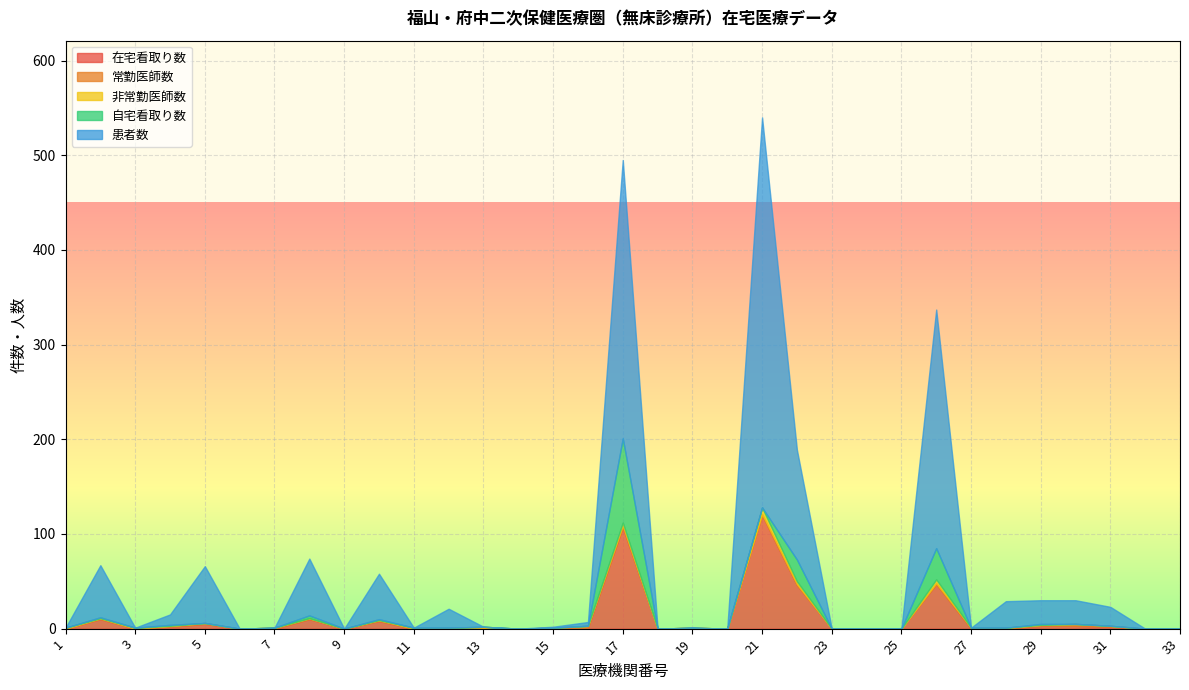

At 25, list the series in order from largest to smallest.

在宅看取り数, 常勤医師数, 非常勤医師数, 自宅看取り数, 患者数